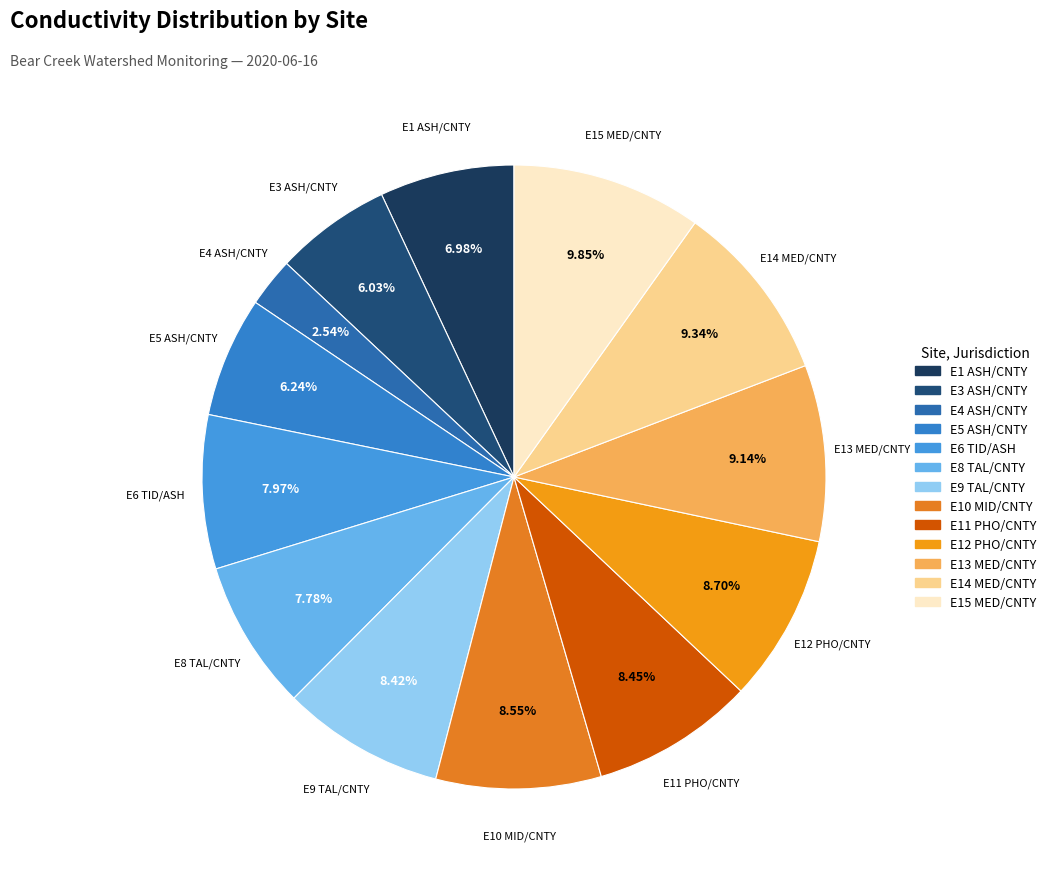

What percentage is the E6 TID/ASH slice, to the nearest percent?

8%